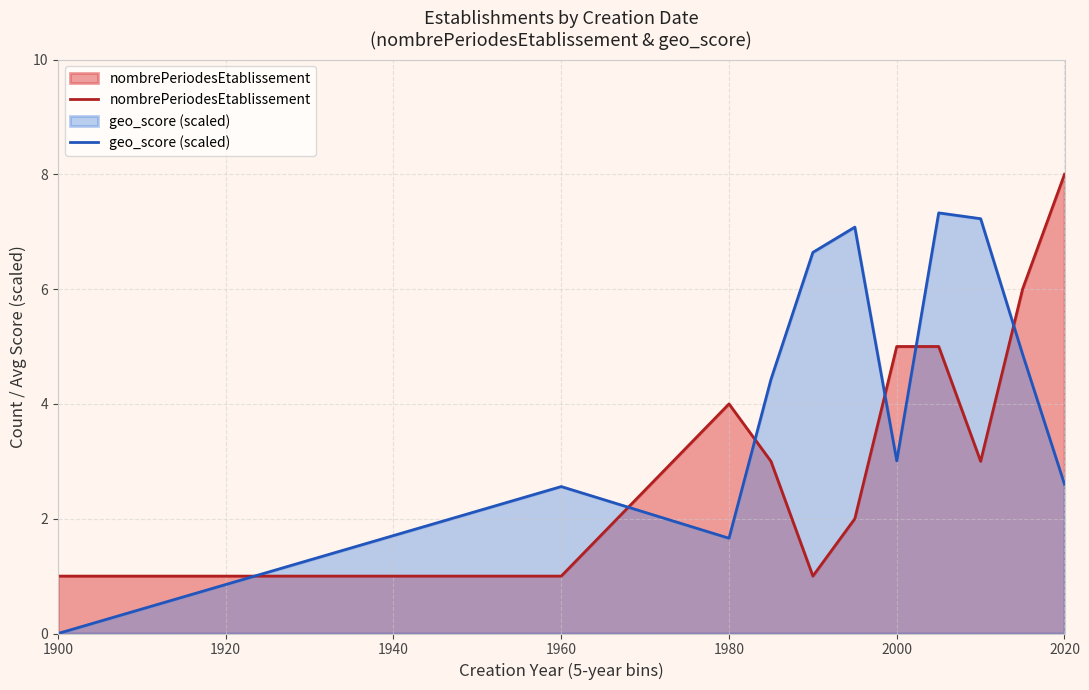

What is the approximate value of geo_score (scaled) at 1960?

2.6